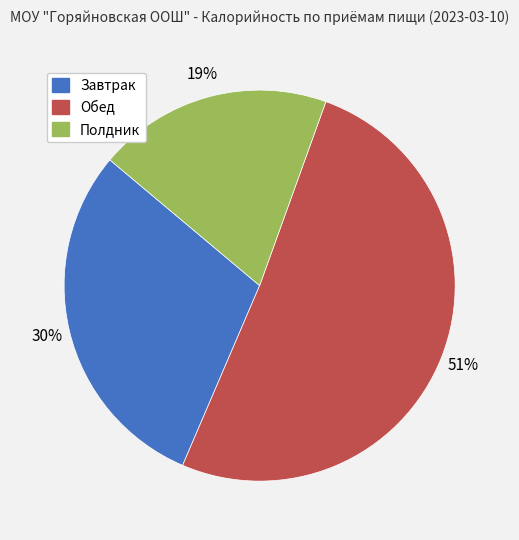

What is the majority slice?

Обед